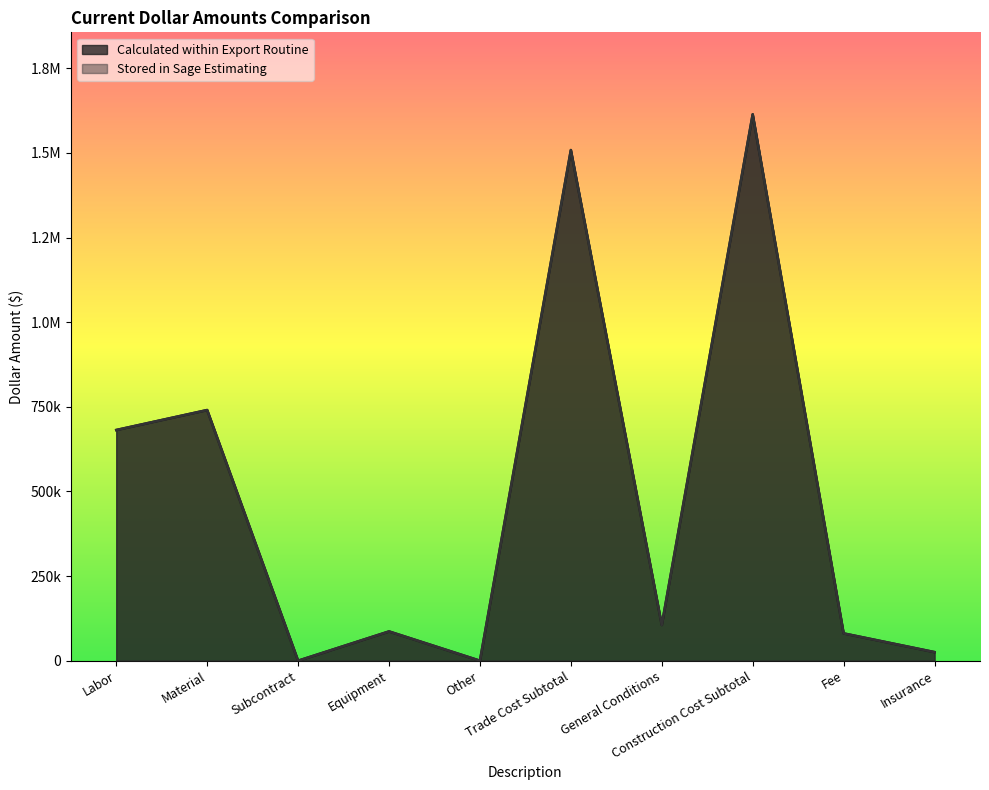

List the series in order of their peak value, lowest first.

Calculated within Export Routine, Stored in Sage Estimating